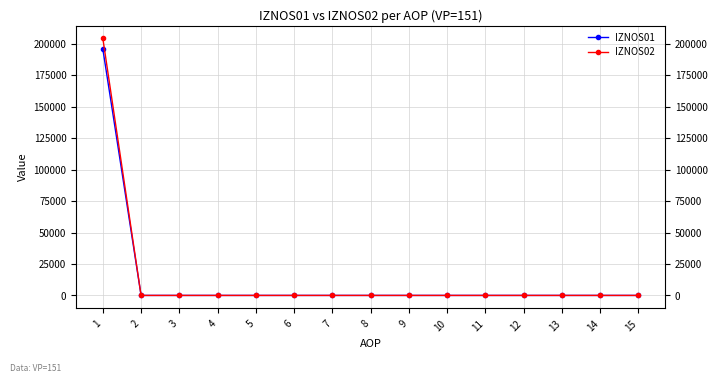

What are all the series names shown in the legend?

IZNOS01, IZNOS02